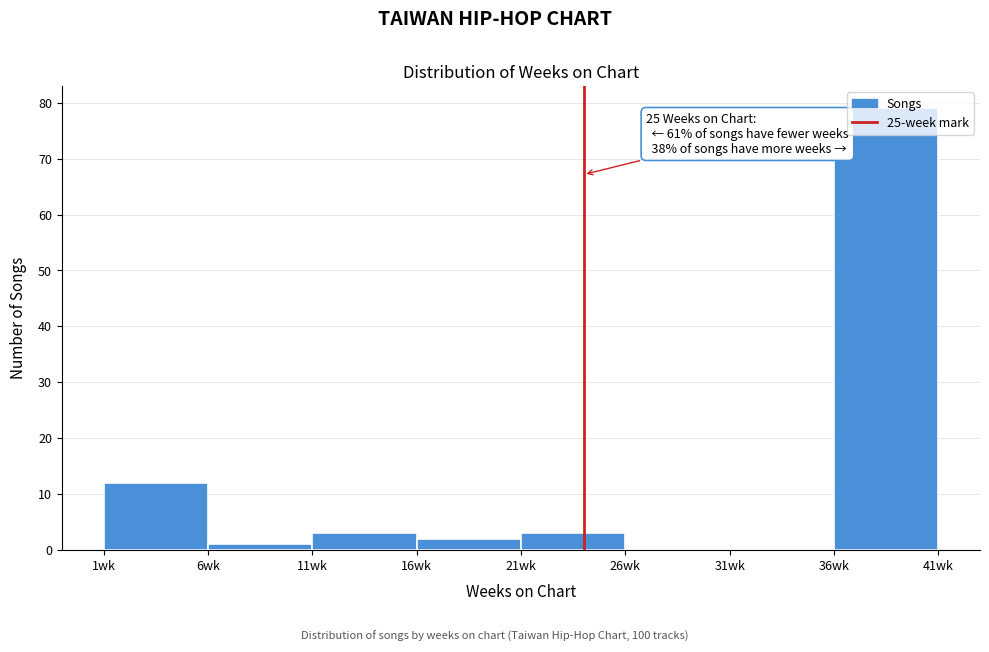

Over which range of the x-axis is the bar tallest?

36 to 41